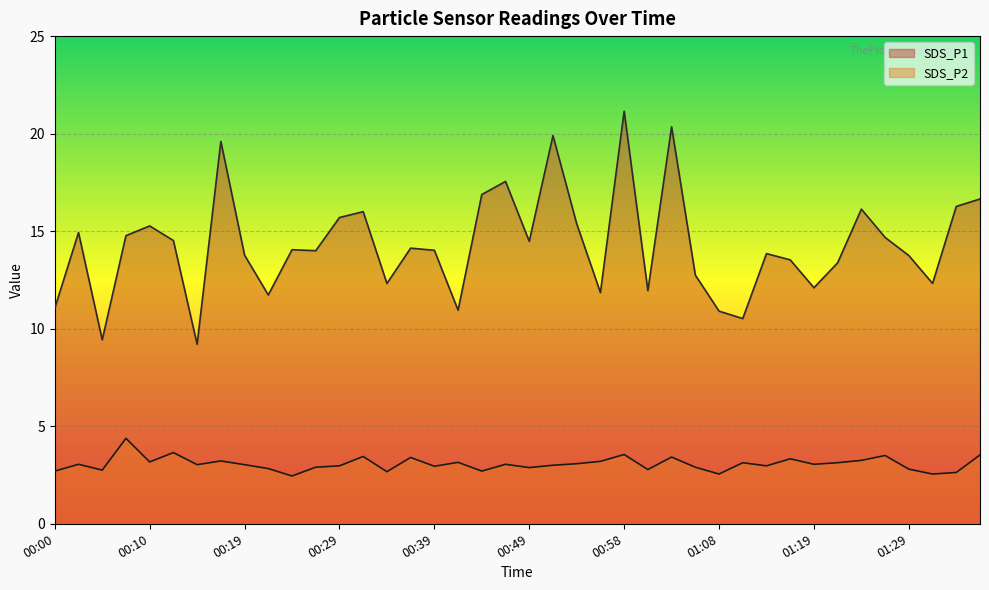

True or false: SDS_P1 and SDS_P2 intersect in this chart.

False